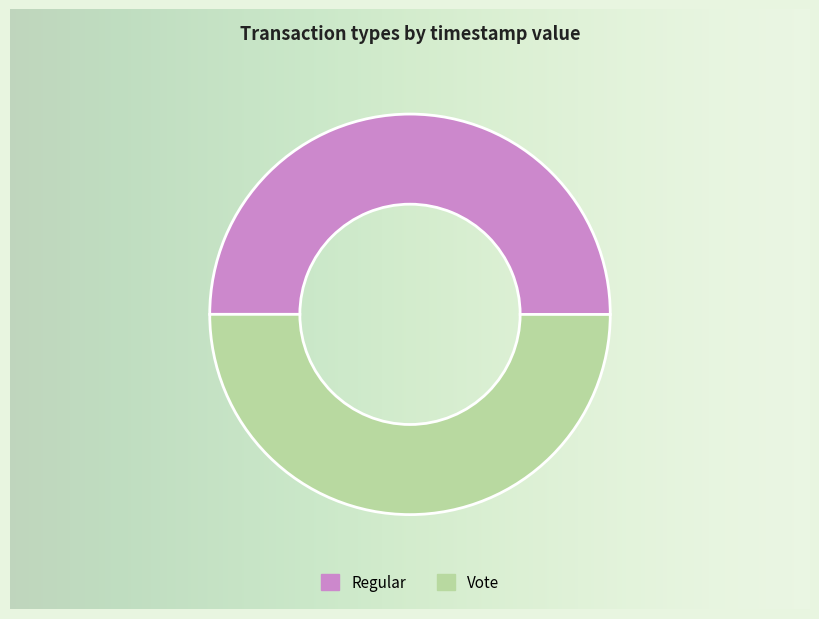

The Regular slice represents 55% of the pie. True or false?

False